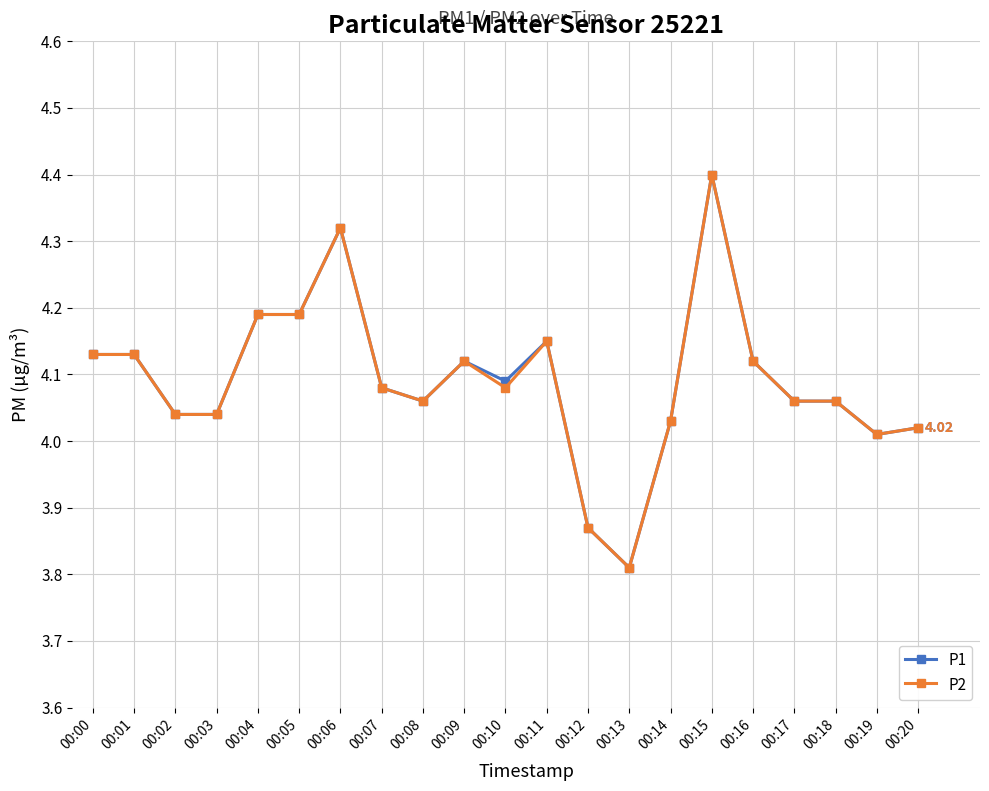

True or false: P2 has more than 2 interior local peaks.

True